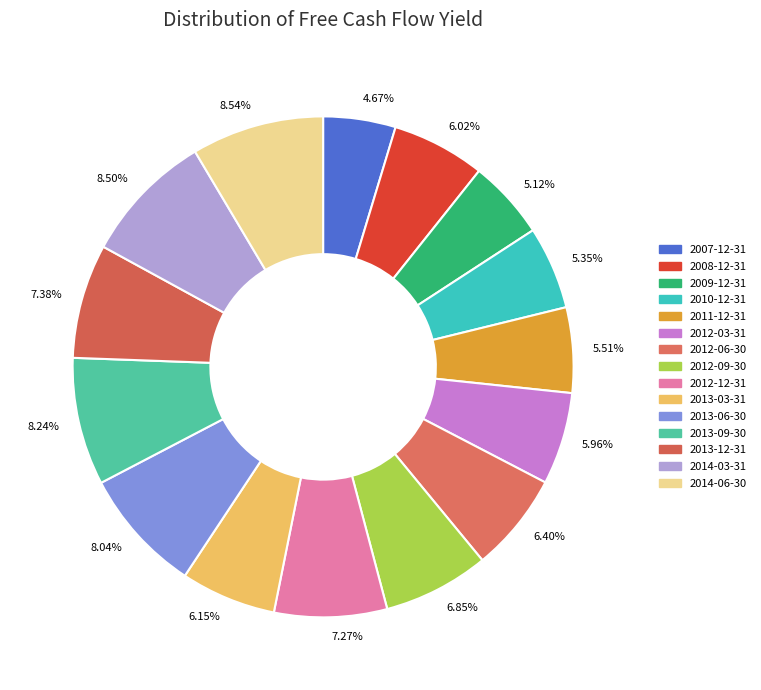

Approximately how many times larger is the value at 8.24% compared to 7.27%?

1.1